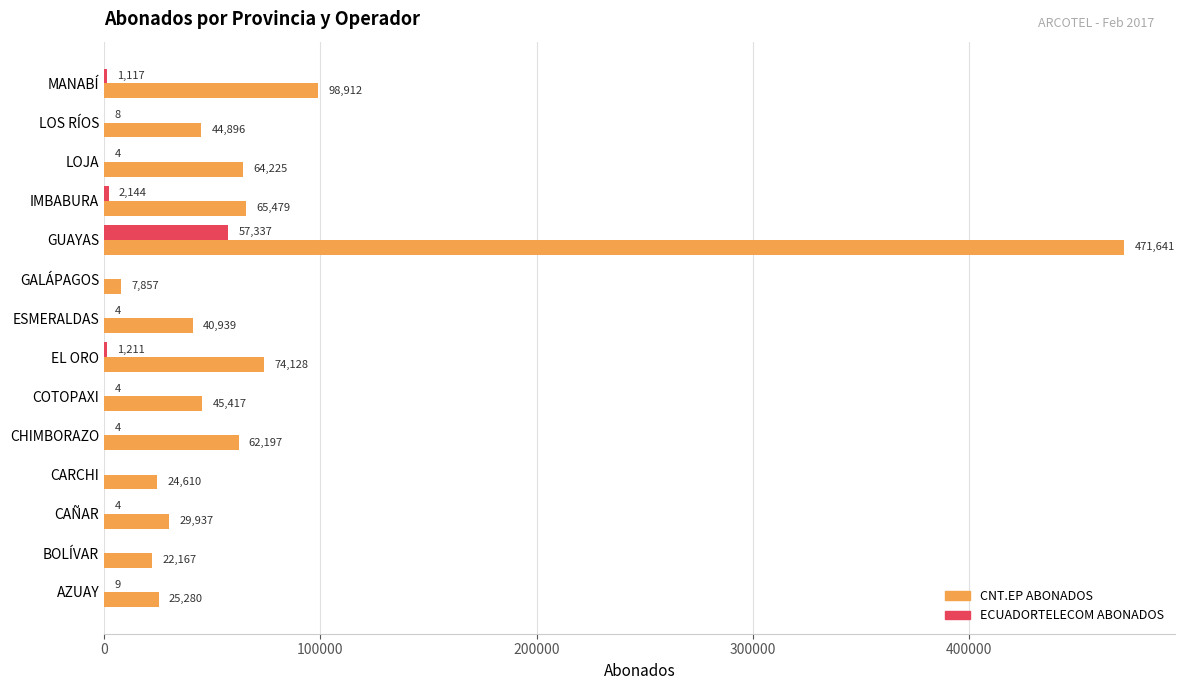

The CNT.EP ABONADOS series shows 68857 at LOS RÍOS. True or false?

False